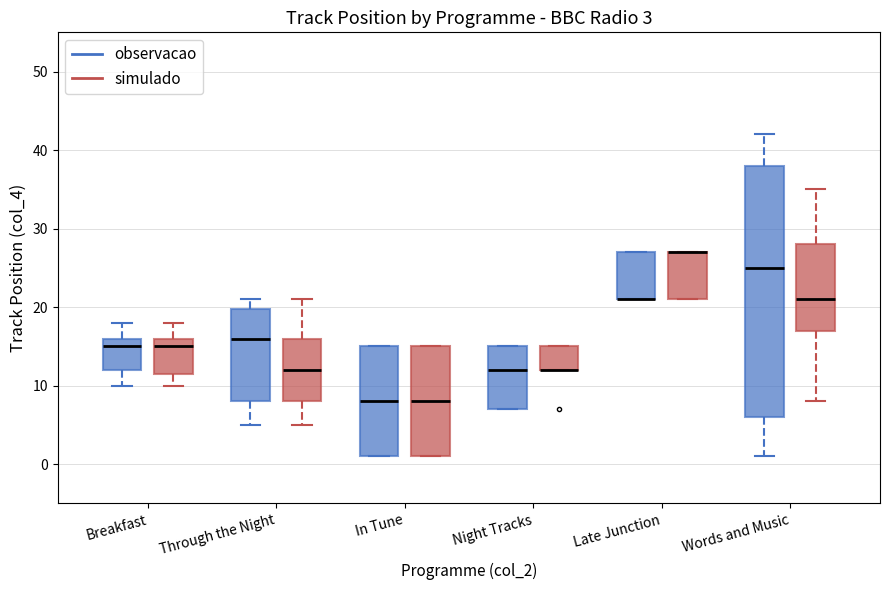

Which box is the tallest, from its lower edge to its upper edge?

Words and Music (observacao)